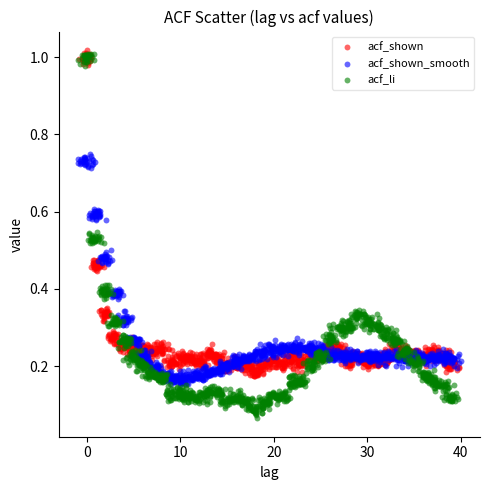

Which series has the largest Y range (max minus min)?

acf_li